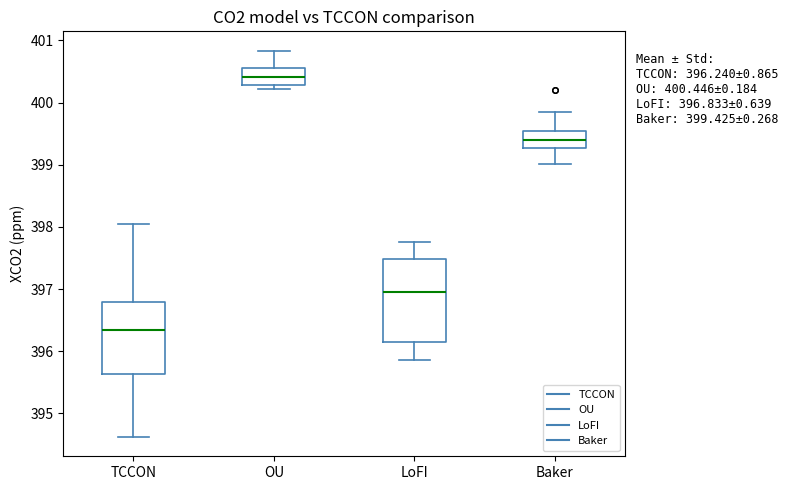

Which box is the tallest, from its lower edge to its upper edge?

LoFI